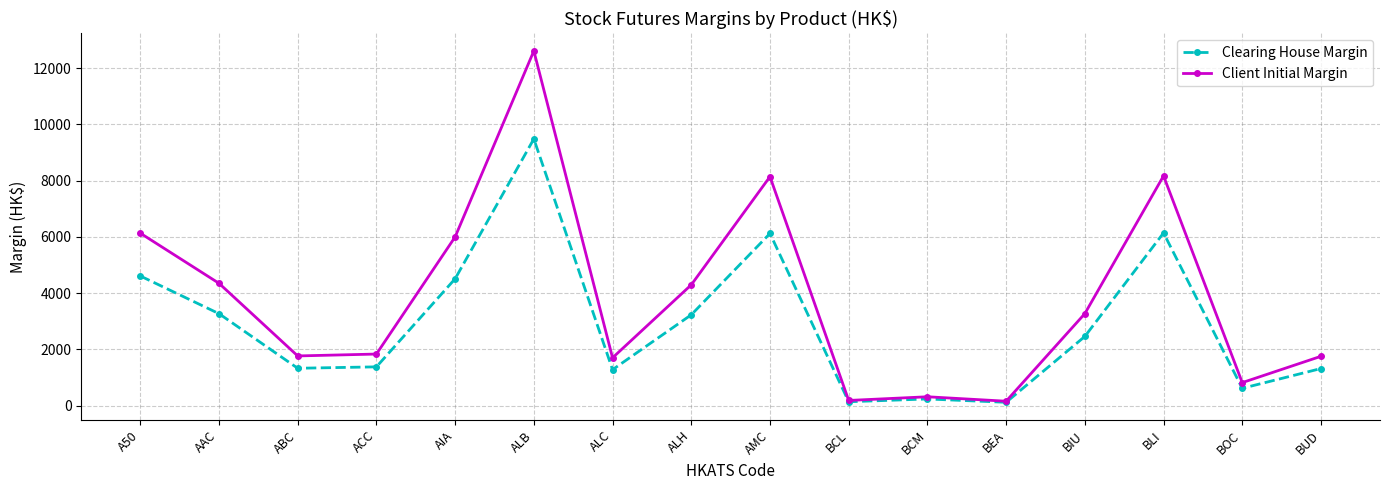

What is the spread (max minus min) of values at BUD?

435